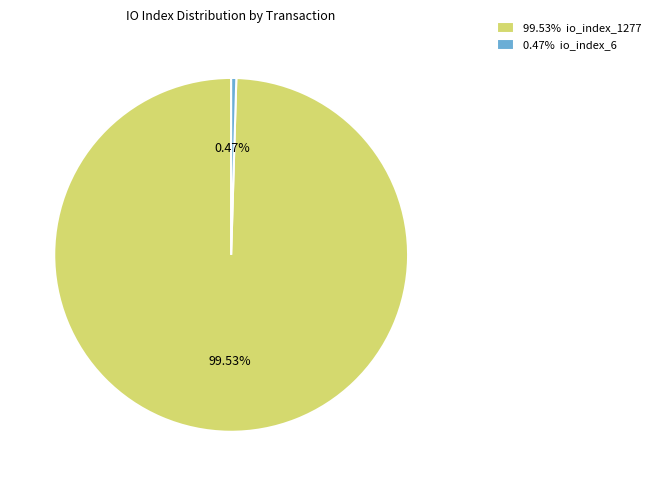

Which has a higher value, 99.53% io_index_1277 or 0.47% io_index_6?

99.53% io_index_1277